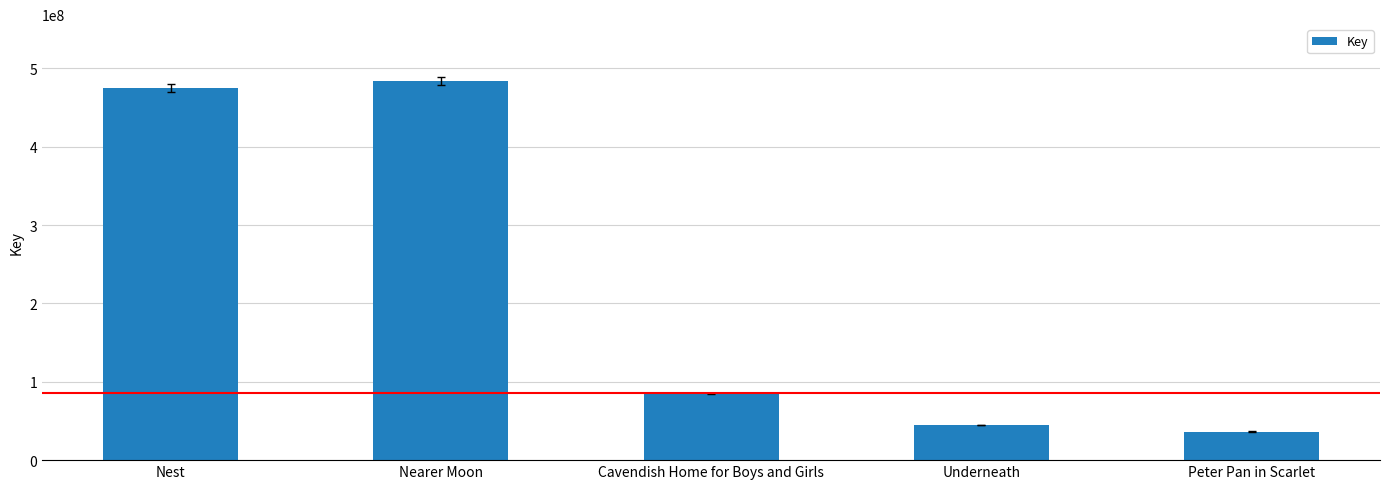

Does the chart contain stacked bars?

No